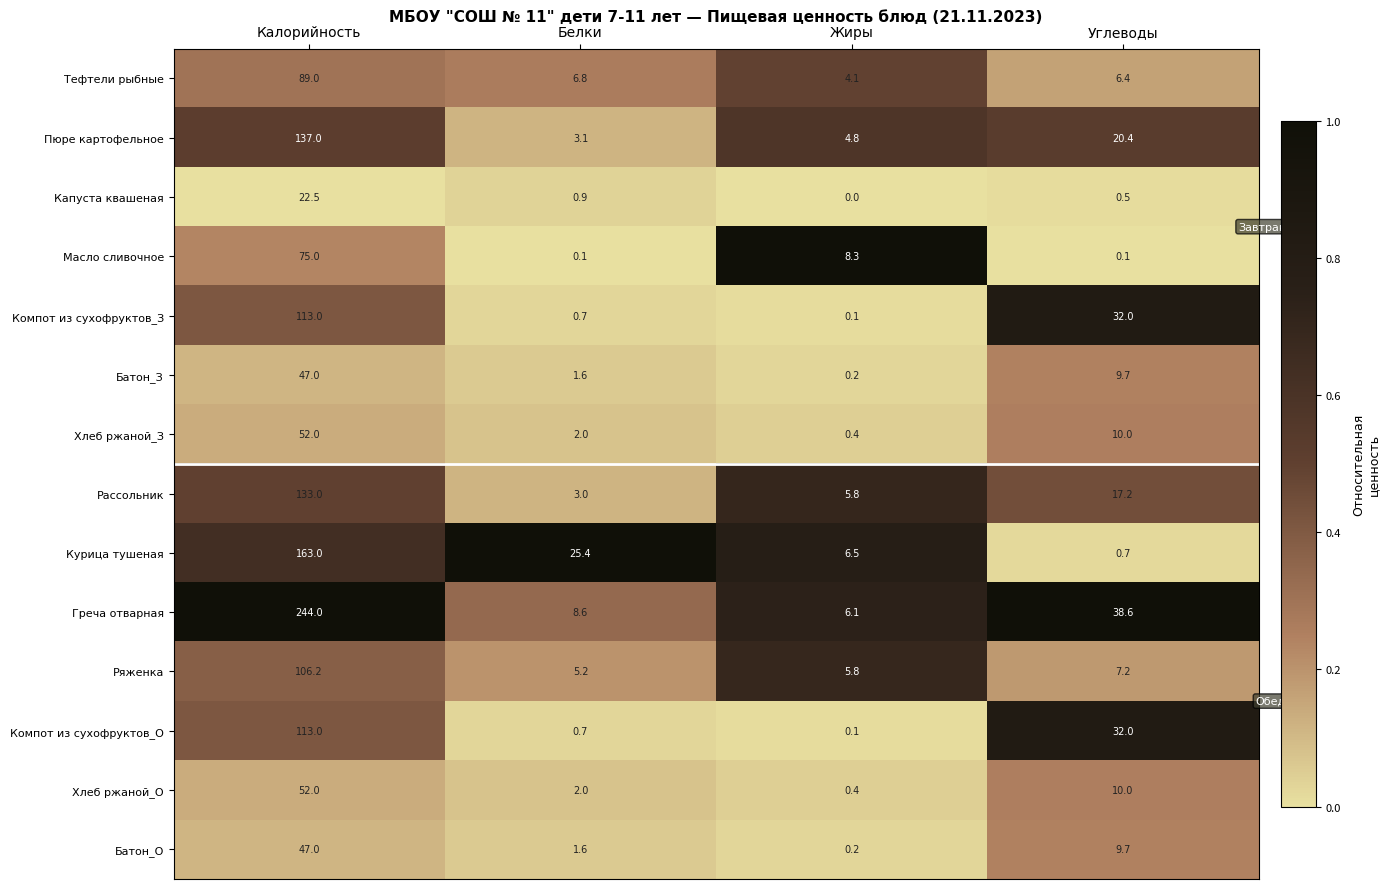

How many categories are shown in the chart?

4